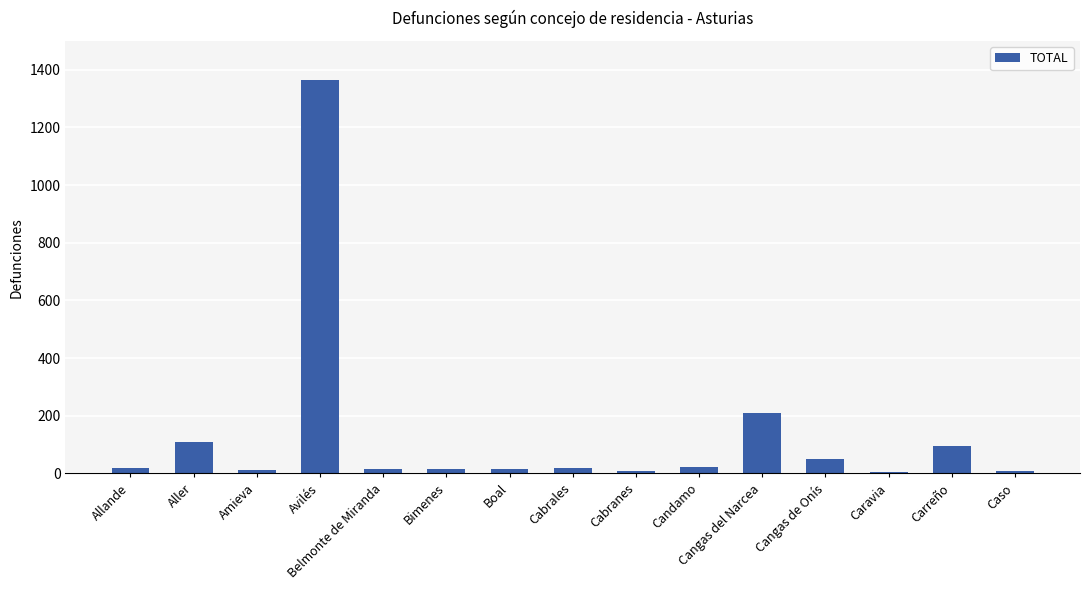

What is the greatest value displayed?

1365